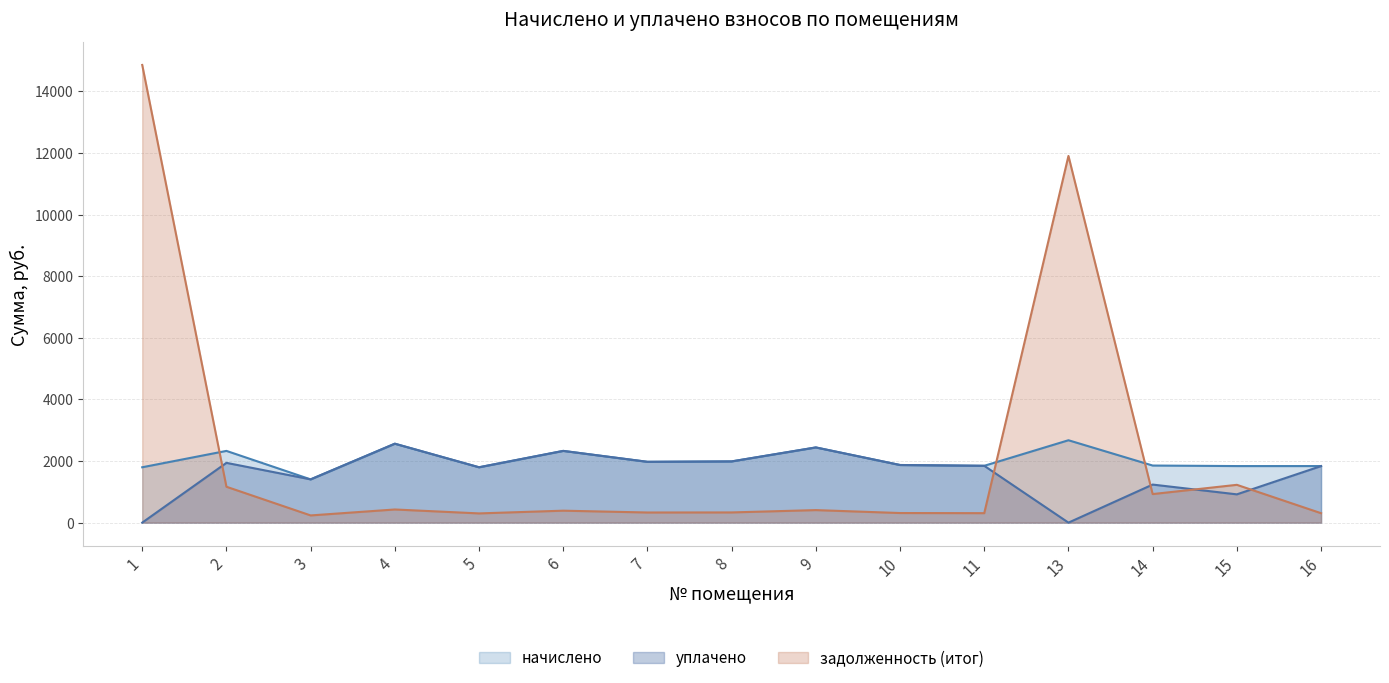

What is the value of the начислено point at the 1st from the left?

1797.1